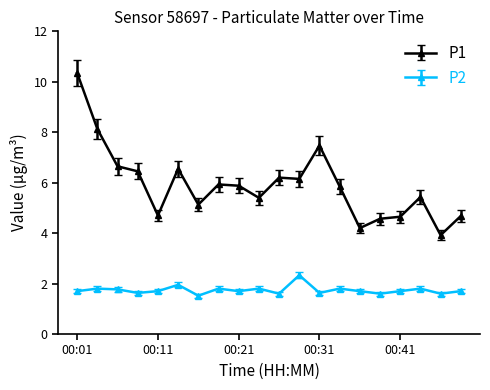

Rank the series by their average value, from highest to lowest.

P1, P2